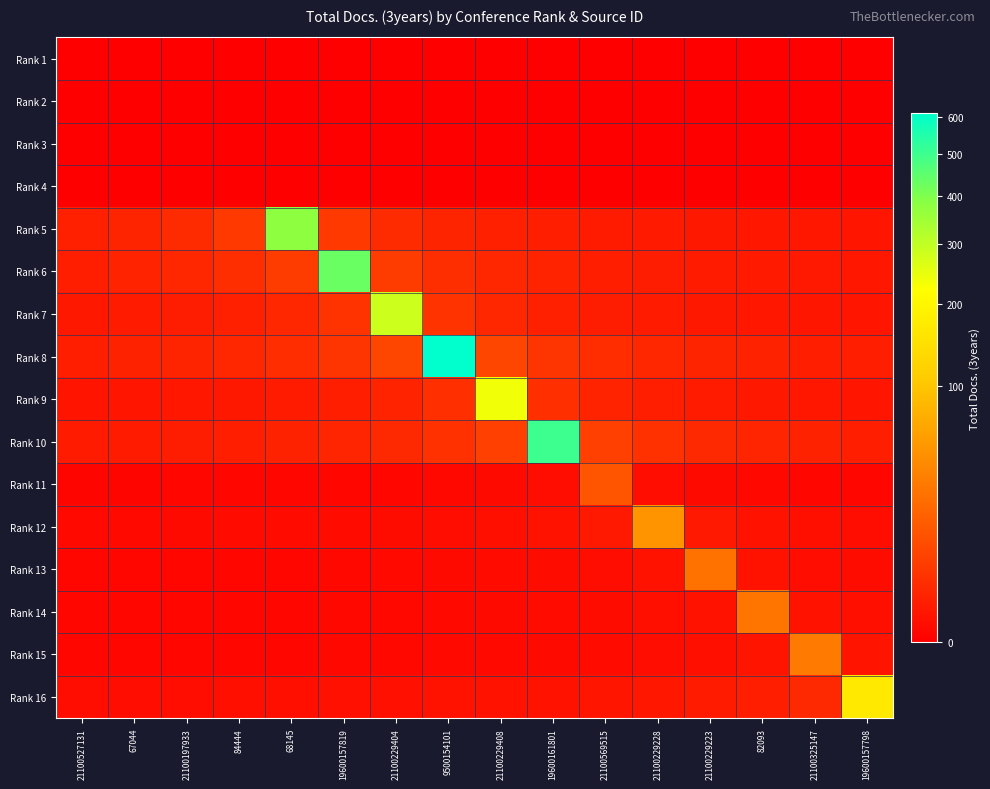

Reading left to right, list all the values displayed in this chart.

Rank 1: 21100527131=0.0	67044=0.0	21100197933=0.0	84444=0.0	68145=0.0	19600157819=0.0	21100229404=0.0	9500154101=0.0	21100229408=0.0	19600161801=0.0	21100569515=0.0	21100229228=0.0	21100229223=0.0	82093=0.0	21100325147=0.0	19600157798=0.0
Rank 2: 21100527131=0.0	67044=0.0	21100197933=0.0	84444=0.0	68145=0.0	19600157819=0.0	21100229404=0.0	9500154101=0.0	21100229408=0.0	19600161801=0.0	21100569515=0.0	21100229228=0.0	21100229223=0.0	82093=0.0	21100325147=0.0	19600157798=0.0
Rank 3: 21100527131=0.0	67044=0.0	21100197933=0.0	84444=0.0	68145=0.0	19600157819=0.0	21100229404=0.0	9500154101=0.0	21100229408=0.0	19600161801=0.0	21100569515=0.0	21100229228=0.0	21100229223=0.0	82093=0.0	21100325147=0.0	19600157798=0.0
Rank 4: 21100527131=0.0	67044=0.0	21100197933=0.0	84444=0.0	68145=0.0	19600157819=0.0	21100229404=0.0	9500154101=0.0	21100229408=0.0	19600161801=0.0	21100569515=0.0	21100229228=0.0	21100229223=0.0	82093=0.0	21100325147=0.0	19600157798=0.0
Rank 5: 21100527131=1.2	67044=1.6	21100197933=2.3	84444=4.6	68145=375.0	19600157819=4.6	21100229404=2.3	9500154101=1.6	21100229408=1.2	19600161801=0.9	21100569515=0.8	21100229228=0.7	21100229223=0.6	82093=0.5	21100325147=0.5	19600157798=0.4
Rank 6: 21100527131=1.1	67044=1.3	21100197933=1.8	84444=2.7	68145=5.3	19600157819=432.0	21100229404=5.3	9500154101=2.7	21100229408=1.8	19600161801=1.3	21100569515=1.1	21100229228=0.9	21100229223=0.8	82093=0.7	21100325147=0.6	19600157798=0.5
Rank 7: 21100527131=0.6	67044=0.7	21100197933=0.9	84444=1.2	68145=1.8	19600157819=3.5	21100229404=283.0	9500154101=3.5	21100229408=1.8	19600161801=1.2	21100569515=0.9	21100229228=0.7	21100229223=0.6	82093=0.5	21100325147=0.4	19600157798=0.4
Rank 8: 21100527131=1.1	67044=1.3	21100197933=1.5	84444=1.9	68145=2.5	19600157819=3.8	21100229404=7.5	9500154101=610.0	21100229408=7.5	19600161801=3.8	21100569515=2.5	21100229228=1.9	21100229223=1.5	82093=1.3	21100325147=1.1	19600157798=1.0
Rank 9: 21100527131=0.4	67044=0.4	21100197933=0.5	84444=0.6	68145=0.7	19600157819=1.0	21100229404=1.5	9500154101=2.9	21100229408=236.0	19600161801=2.9	21100569515=1.5	21100229228=1.0	21100229223=0.7	82093=0.6	21100325147=0.5	19600157798=0.4
Rank 10: 21100527131=0.7	67044=0.8	21100197933=0.9	84444=1.0	68145=1.3	19600157819=1.6	21100229404=2.1	9500154101=3.1	21100229408=6.2	19600161801=503.0	21100569515=6.2	21100229228=3.1	21100229223=2.1	82093=1.6	21100325147=1.3	19600157798=1.0
Rank 11: 21100527131=0.0	67044=0.0	21100197933=0.0	84444=0.0	68145=0.0	19600157819=0.0	21100229404=0.0	9500154101=0.0	21100229408=0.1	19600161801=0.1	21100569515=12.0	21100229228=0.1	21100229223=0.1	82093=0.0	21100325147=0.0	19600157798=0.0
Rank 12: 21100527131=0.1	67044=0.1	21100197933=0.1	84444=0.1	68145=0.1	19600157819=0.1	21100229404=0.1	9500154101=0.2	21100229408=0.2	19600161801=0.3	21100569515=0.6	21100229228=49.0	21100229223=0.6	82093=0.3	21100325147=0.2	19600157798=0.2
Rank 13: 21100527131=0.0	67044=0.0	21100197933=0.0	84444=0.0	68145=0.0	19600157819=0.0	21100229404=0.1	9500154101=0.1	21100229408=0.1	19600161801=0.1	21100569515=0.2	21100229228=0.3	21100229223=26.0	82093=0.3	21100325147=0.2	19600157798=0.1
Rank 14: 21100527131=0.0	67044=0.0	21100197933=0.0	84444=0.0	68145=0.0	19600157819=0.0	21100229404=0.0	9500154101=0.1	21100229408=0.1	19600161801=0.1	21100569515=0.1	21100229228=0.2	21100229223=0.3	82093=27.0	21100325147=0.3	19600157798=0.2
Rank 15: 21100527131=0.0	67044=0.0	21100197933=0.0	84444=0.0	68145=0.0	19600157819=0.0	21100229404=0.0	9500154101=0.1	21100229408=0.1	19600161801=0.1	21100569515=0.1	21100229228=0.1	21100229223=0.2	82093=0.4	21100325147=30.0	19600157798=0.4
Rank 16: 21100527131=0.1	67044=0.1	21100197933=0.2	84444=0.2	68145=0.2	19600157819=0.2	21100229404=0.2	9500154101=0.3	21100229408=0.3	19600161801=0.3	21100569515=0.4	21100229228=0.5	21100229223=0.7	82093=1.0	21100325147=2.1	19600157798=168.0